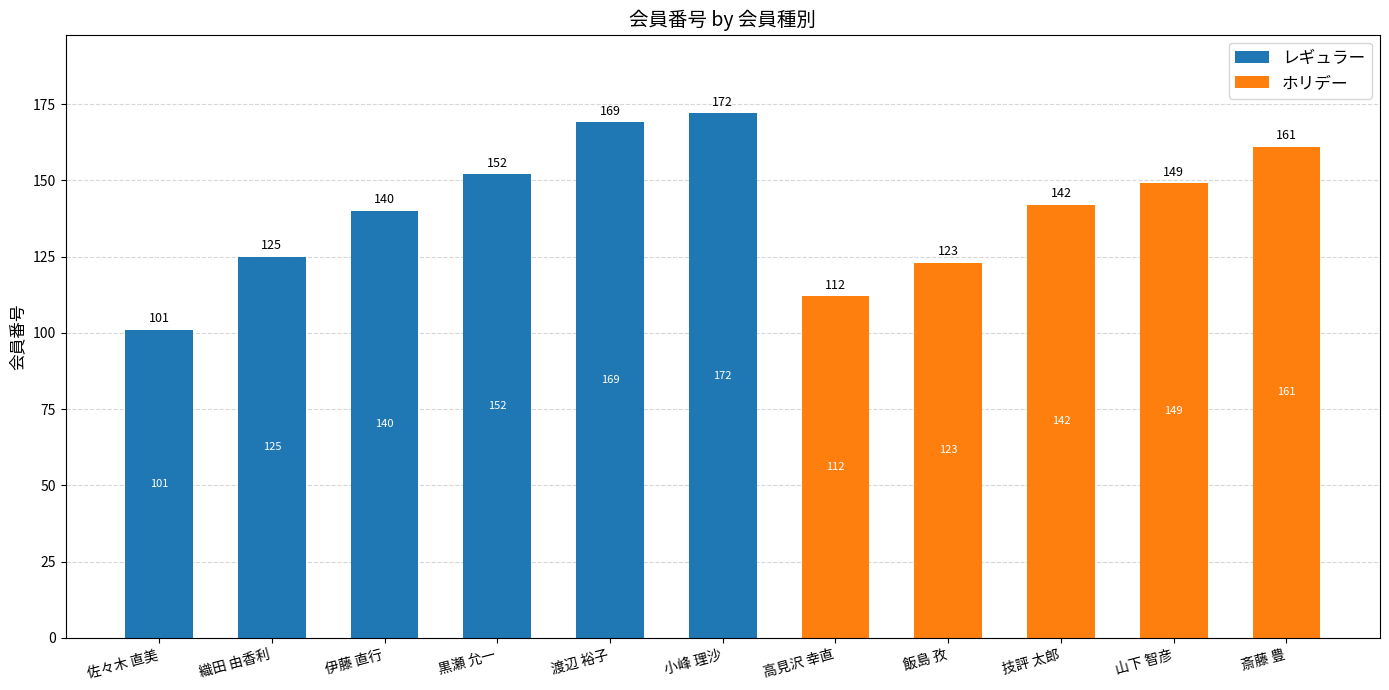

The value of レギュラー at 佐々木 直美 is 101. True or false?

True